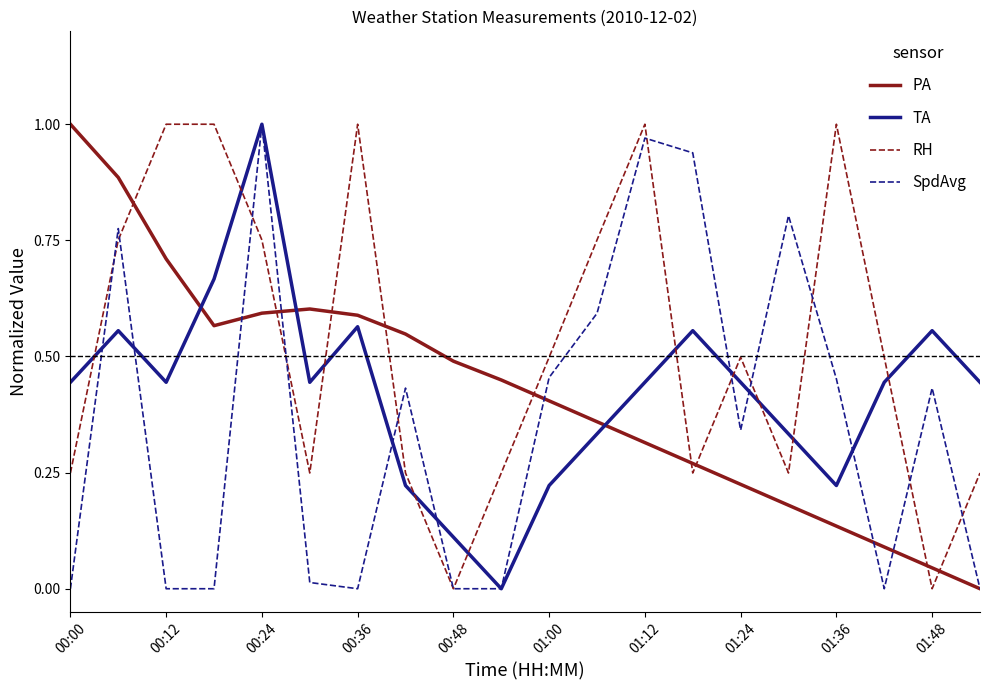

Which series has the largest total across all categories?

RH